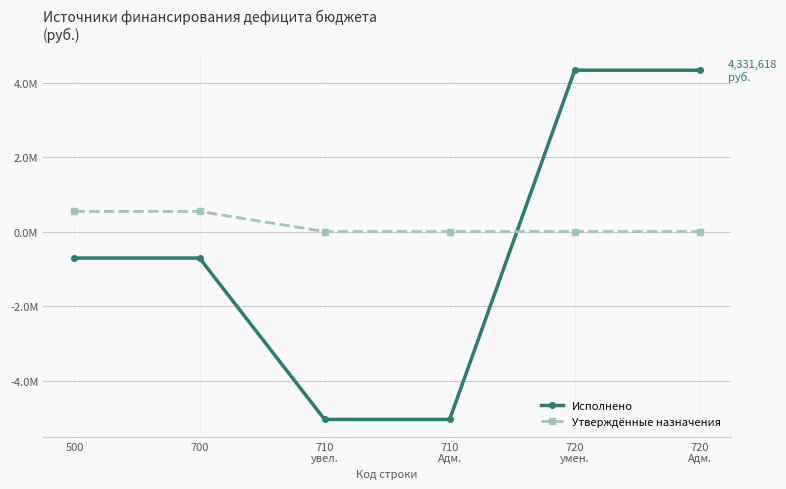

Is this an area chart (filled region under the line)?

No